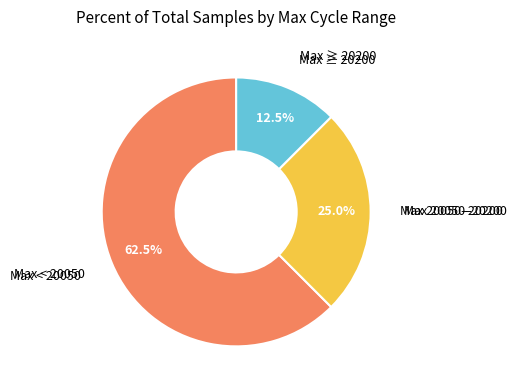

Is there any slice that represents more than half of the pie?

Yes